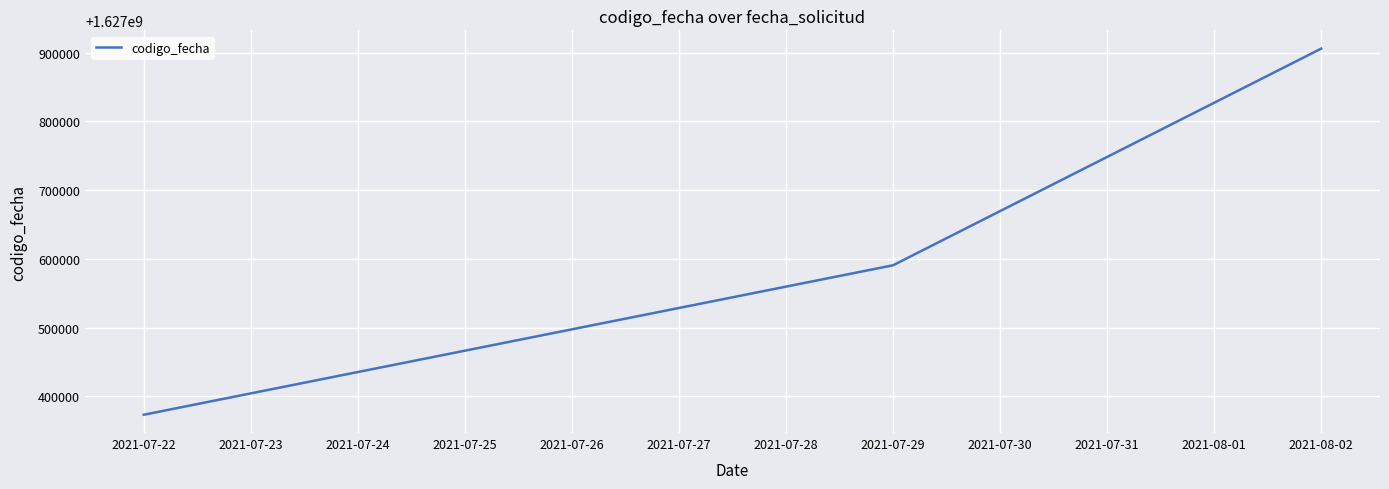

Reading left to right, list all the values displayed in this chart.

1627373309	1627590693	1627905827